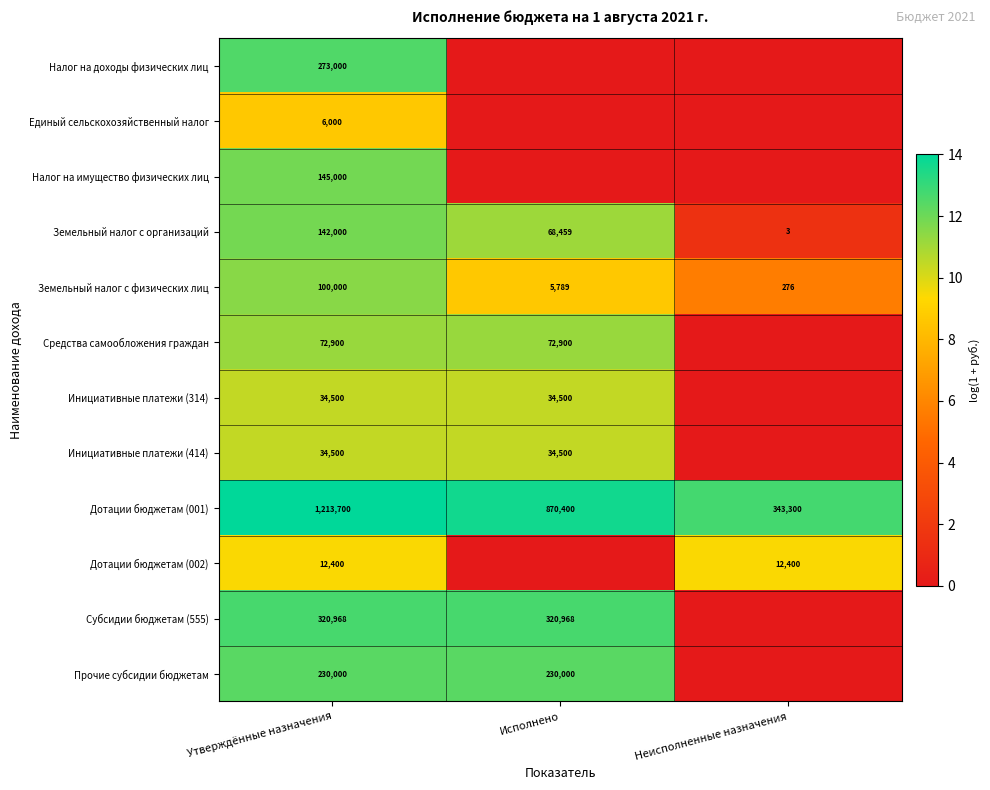

What is the difference between the maximum and minimum values in the Земельный налог с физических лиц series?

99724